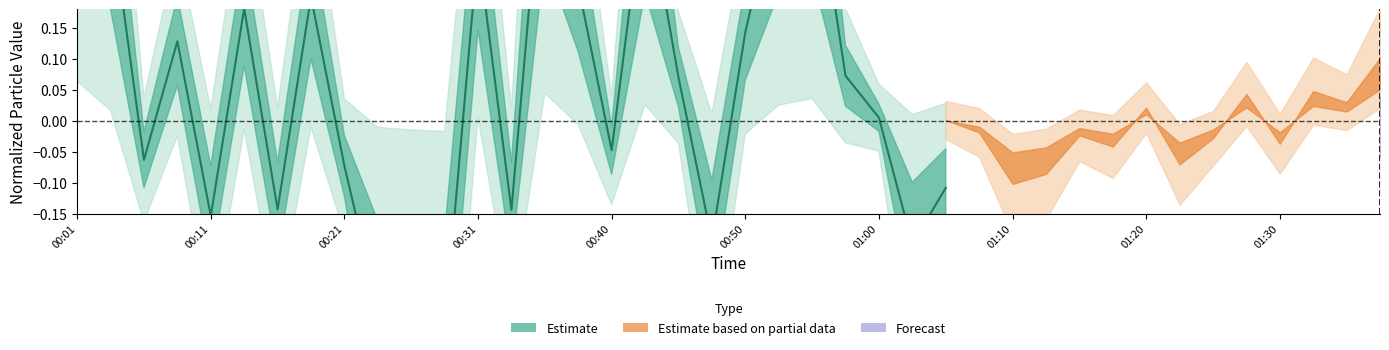

How many data points does each series have?

27